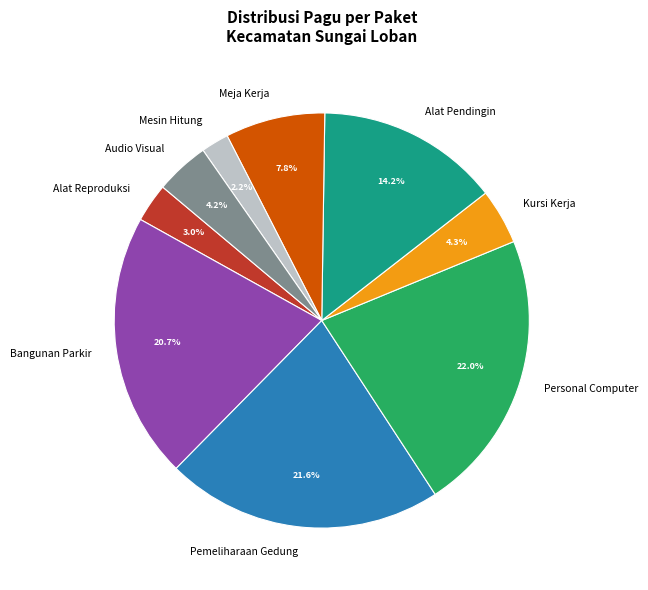

What percentage is NOT represented by Meja Kerja?

92.2%